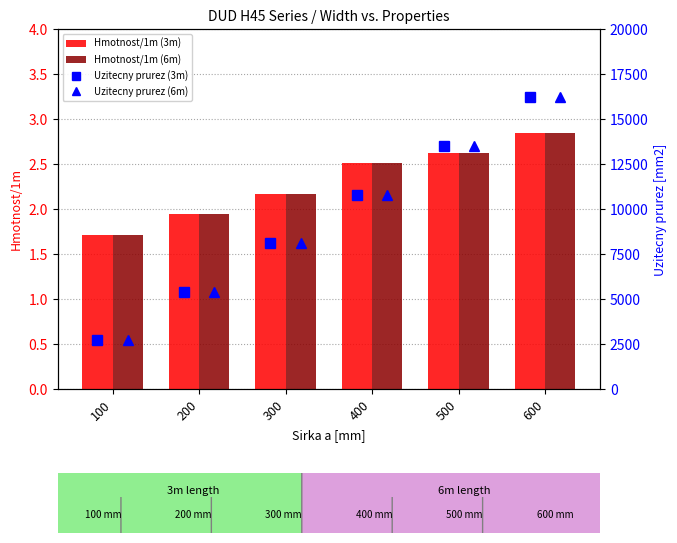

Is the value of Hmotnost/1m (6m) at 600 greater than the value of Hmotnost/1m (3m) at 100?

Yes